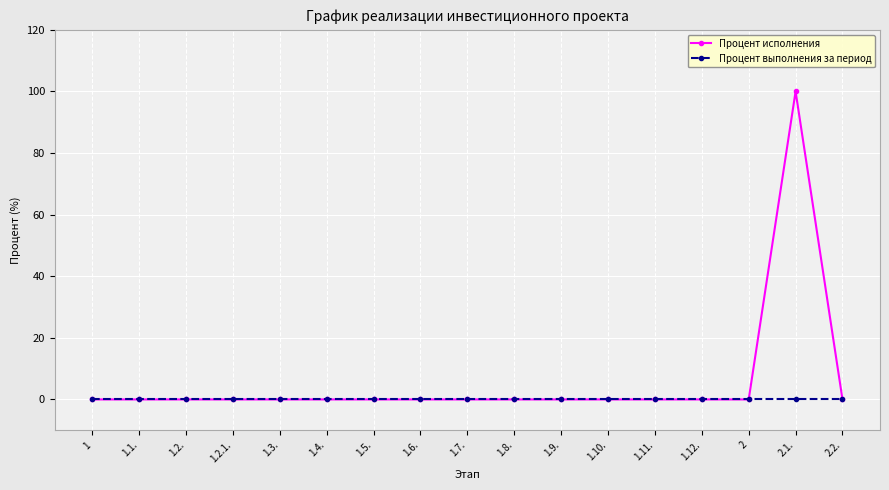

Is it true that Процент исполнения equals 37 at 1.9.?

False